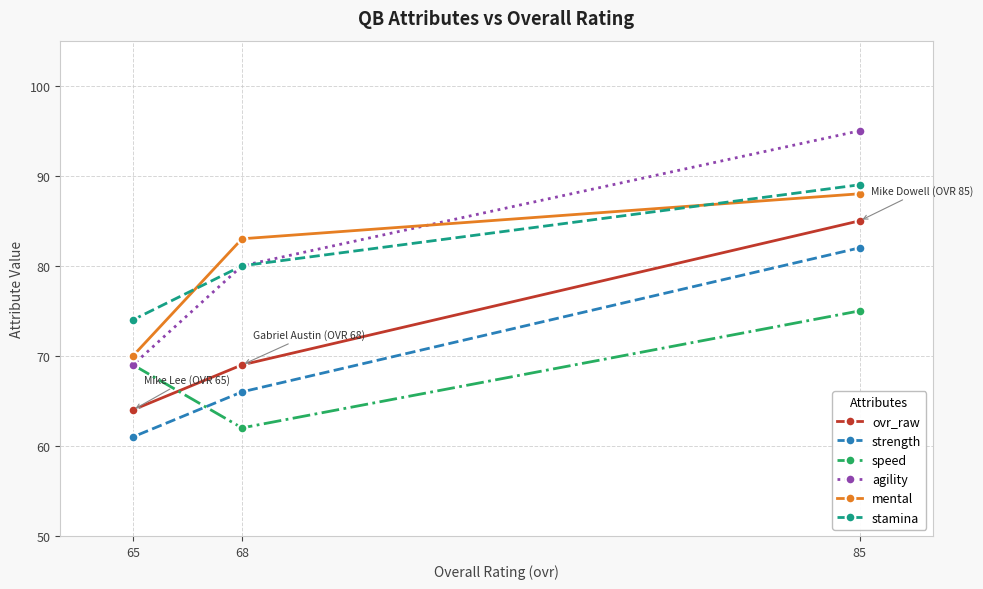

How many lines are shown in the chart?

6